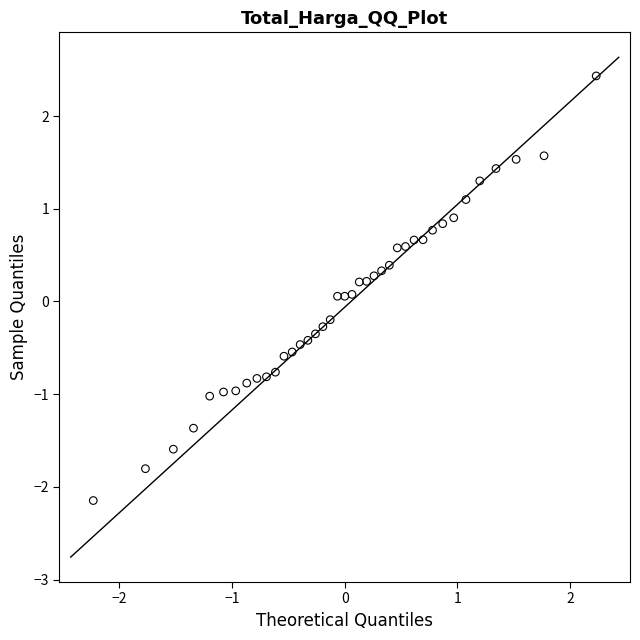

What is the range of X values (max minus min)?

4.5